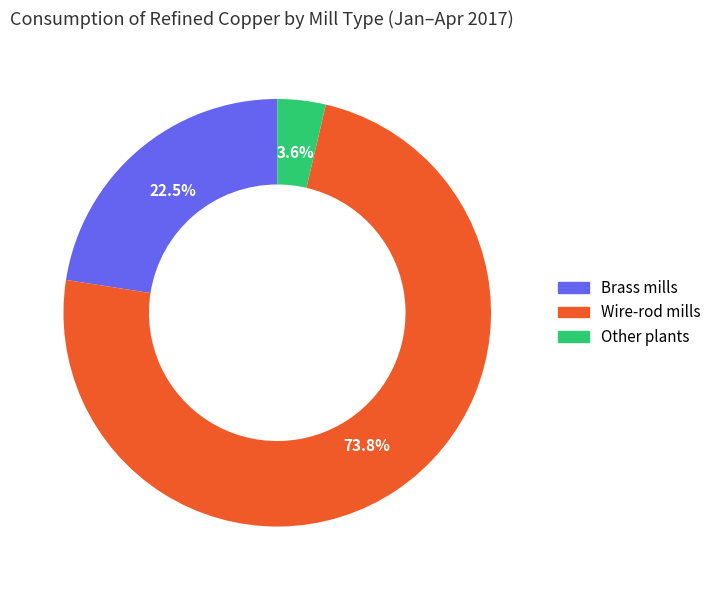

What percentage is the Wire-rod mills slice, to the nearest percent?

74%